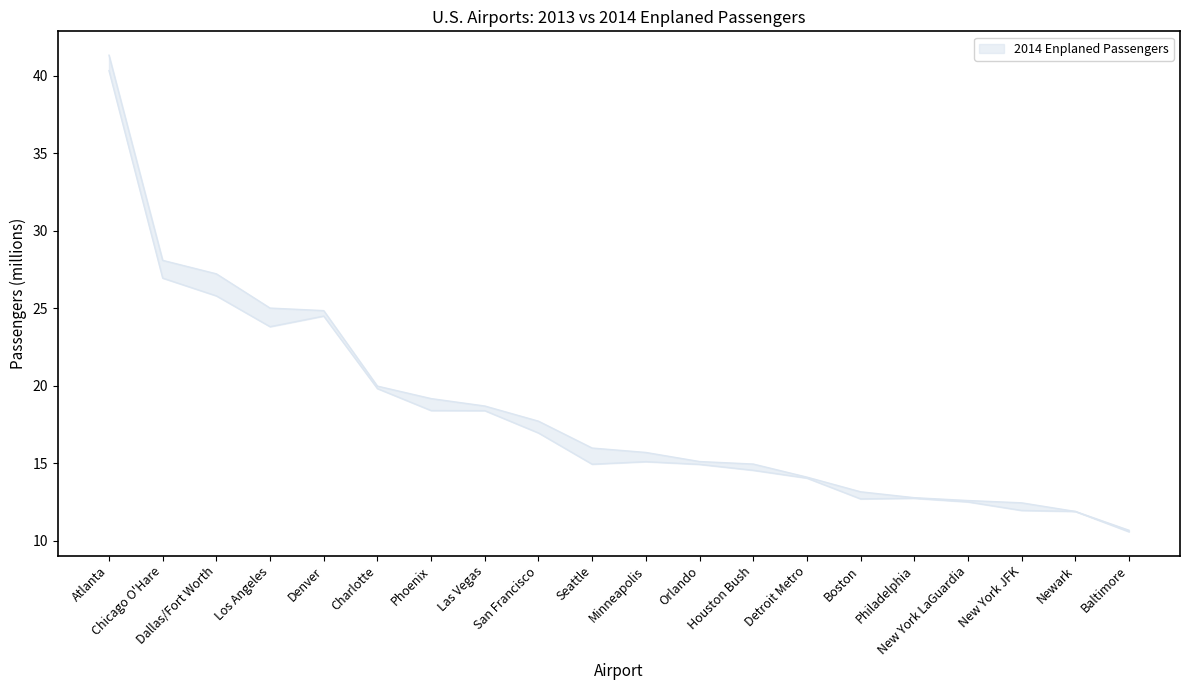

What is the difference between the maximum and minimum values in the 2013 Enplaned Passengers series?

29.6